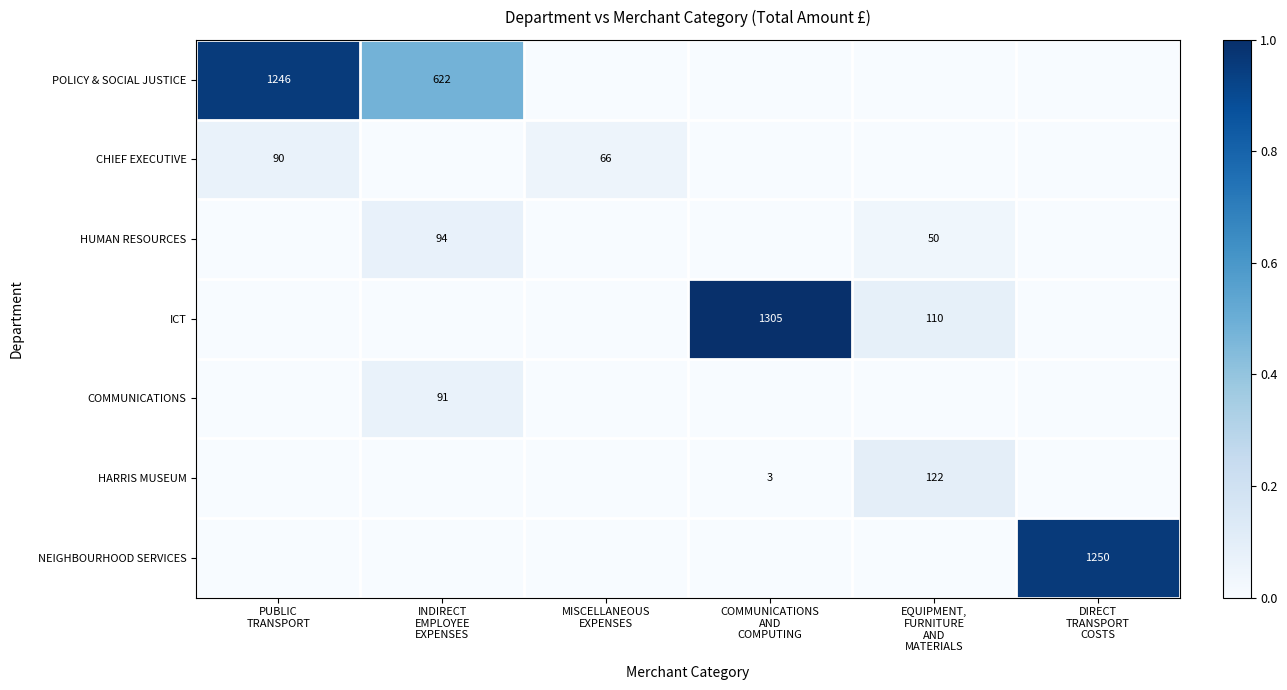

Which series changed the most between COMMUNICATIONS AND COMPUTING and EQUIPMENT, FURNITURE AND MATERIALS?

ICT